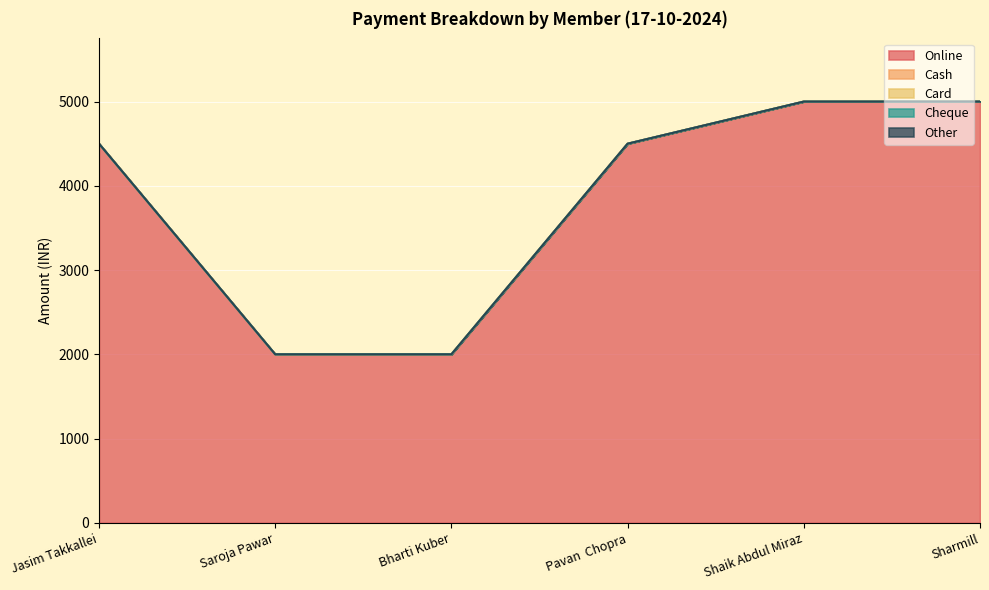

What is the maximum value shown in the chart?

5000